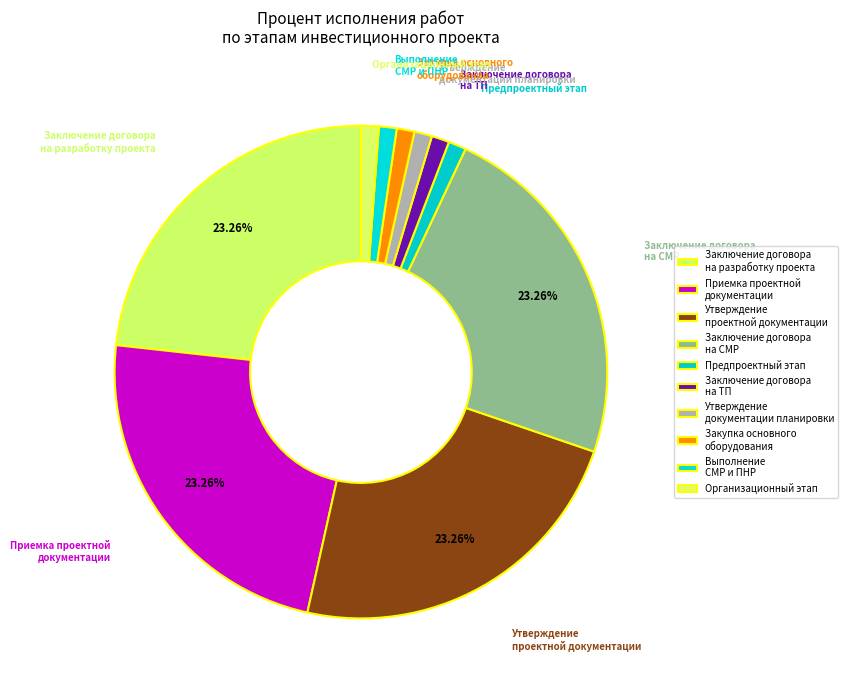

How many segments does this pie chart have?

10